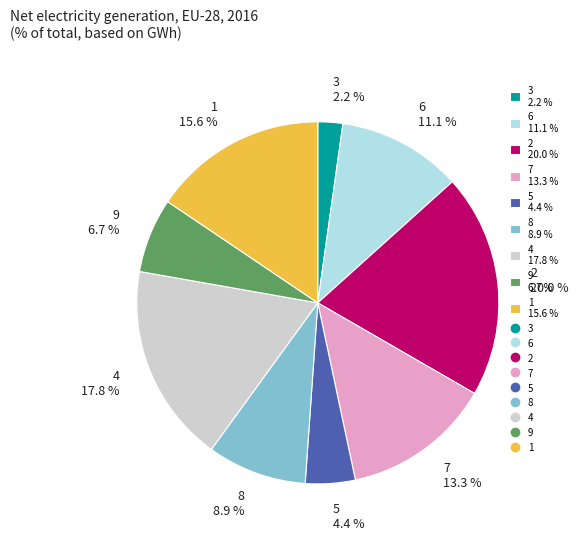

What percentage is the 4 slice, to the nearest percent?

18%